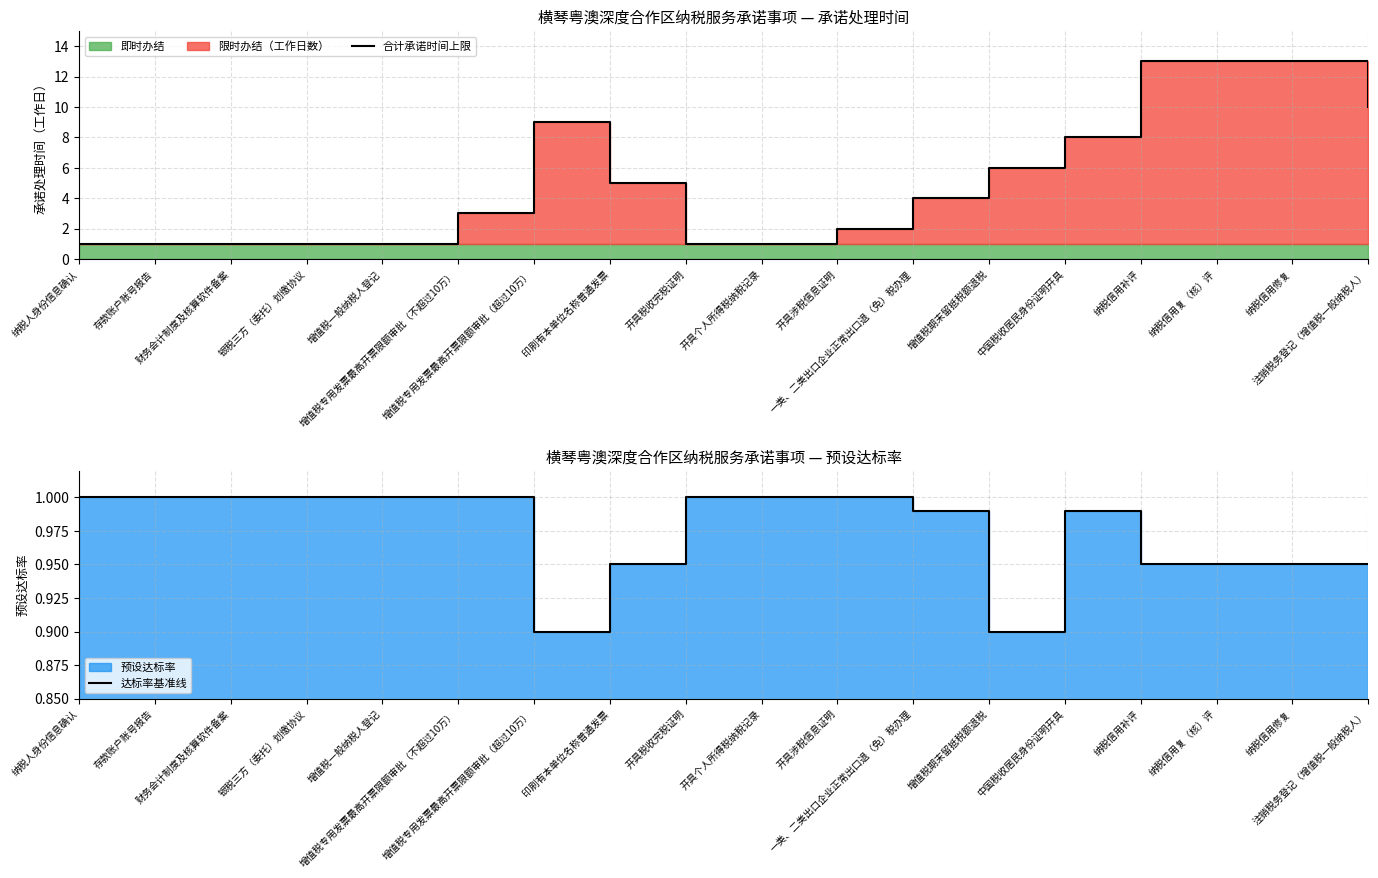

What is the difference between the highest and lowest values at 纳税信用补评?

12.1